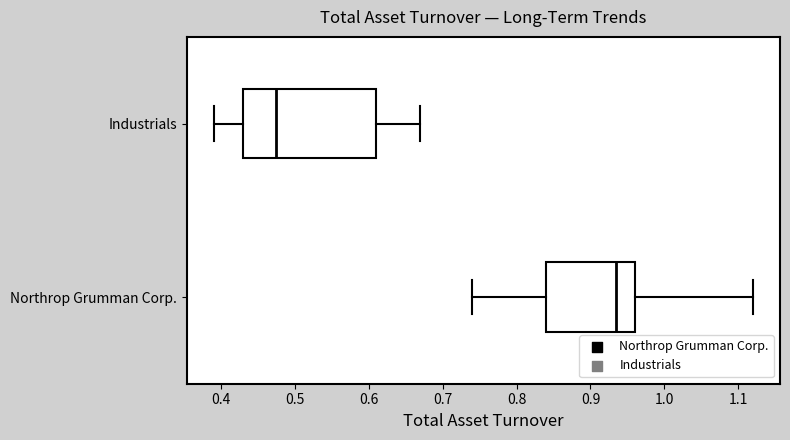

Reading bottom to top, transcribe this box plot: for each box, give where its median line is, the range the box spans, and where its two whiskers end, as read against the x-axis. The values are not printed on the chart, so give them approximately, as read against the axis.

Northrop Grumman Corp.: median 0.94, box 0.84 to 0.96, whiskers 0.74 to 1.12
Industrials: median 0.48, box 0.43 to 0.61, whiskers 0.39 to 0.67